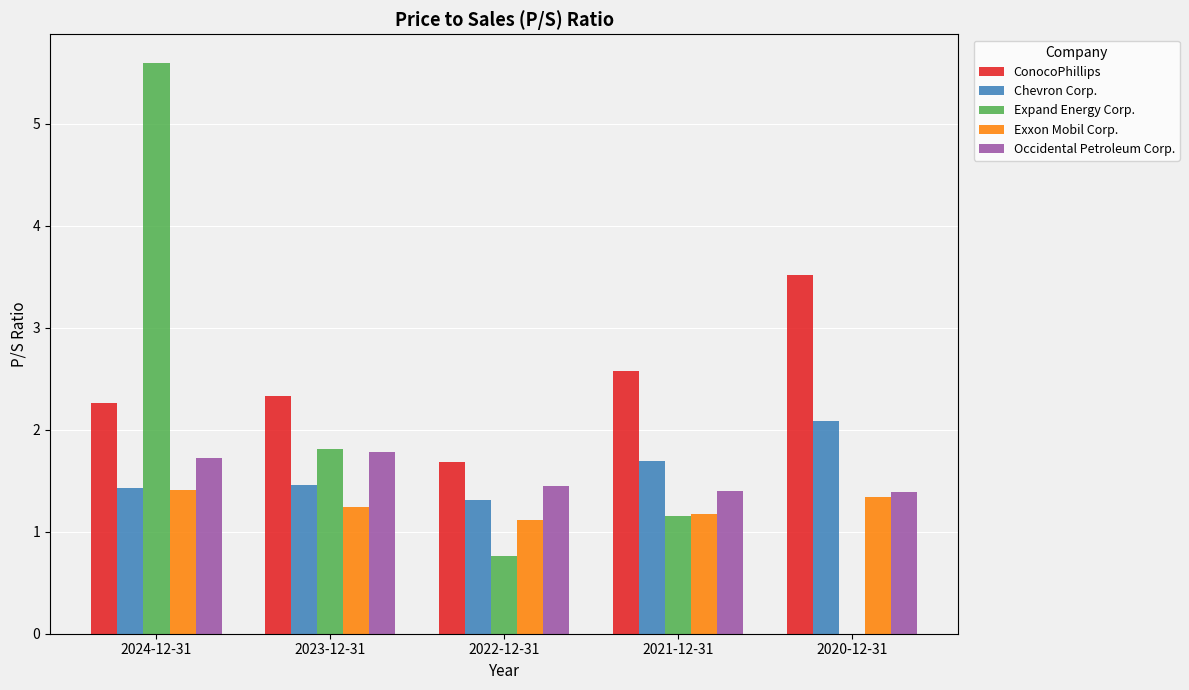

The value of Chevron Corp. at 2024-12-31 is 0.3. True or false?

False